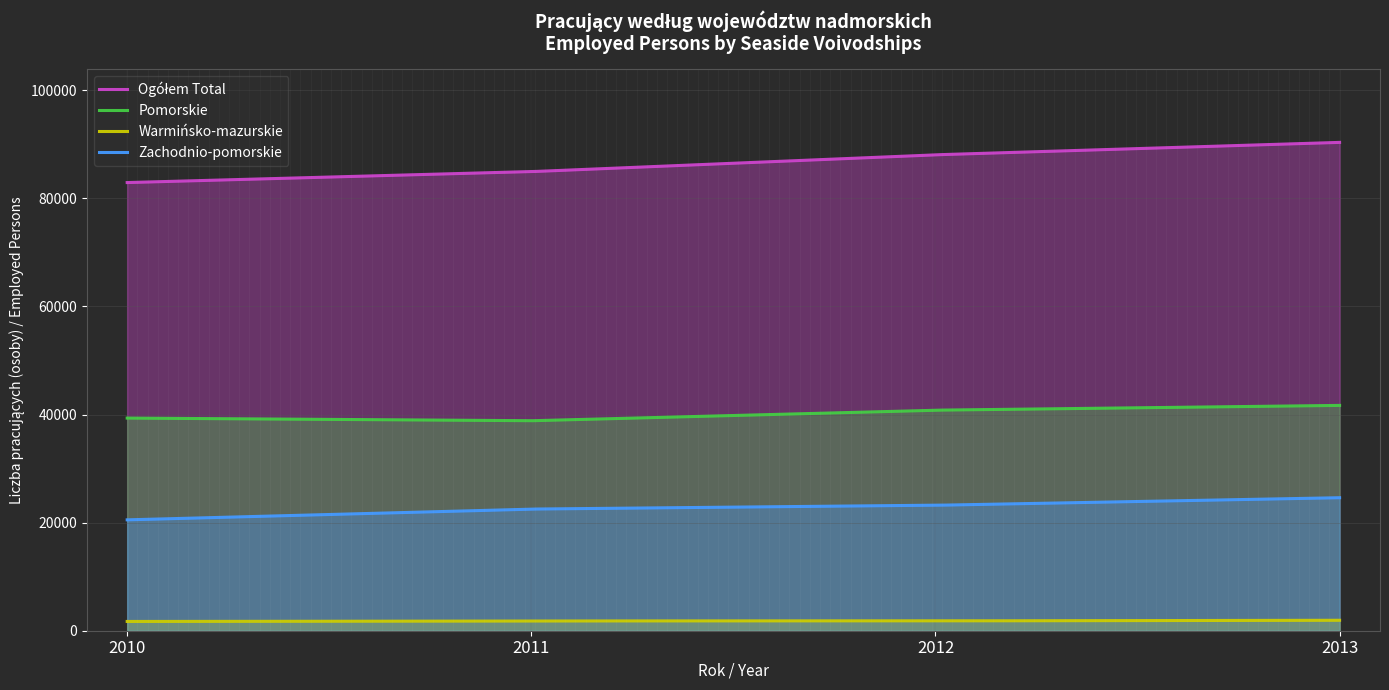

How many series are shown in this chart?

4